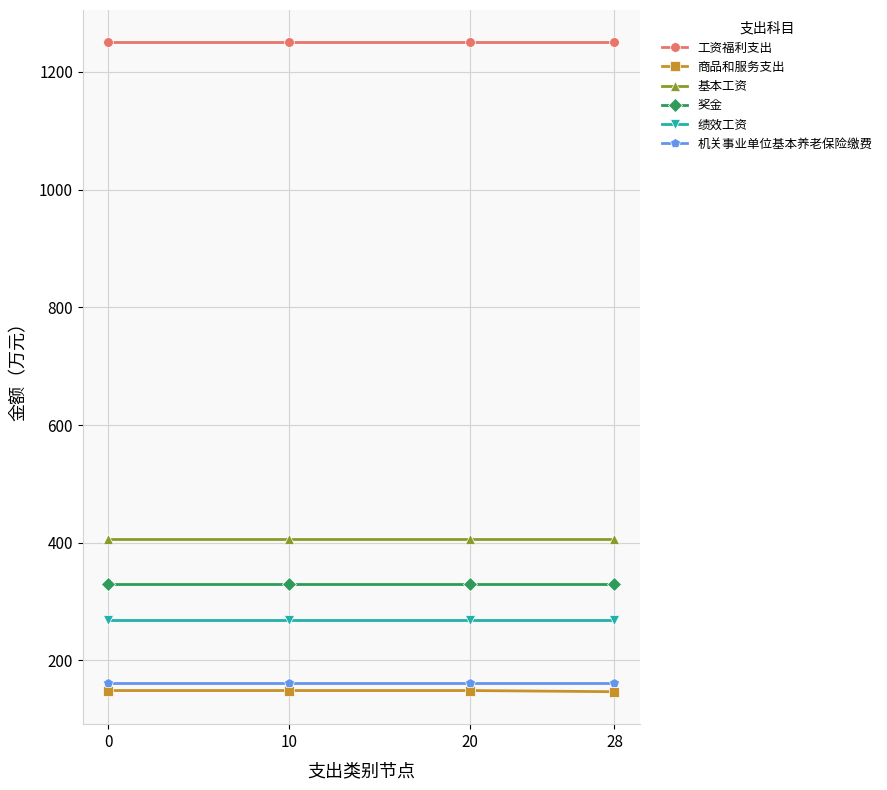

What are all the series names shown in the legend?

工资福利支出, 商品和服务支出, 基本工资, 奖金, 绩效工资, 机关事业单位基本养老保险缴费